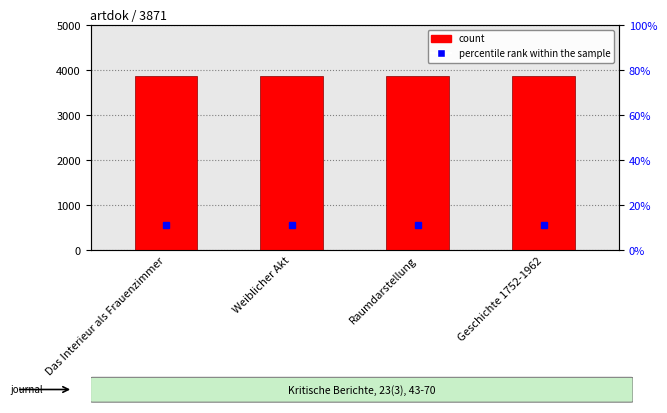

At which category is the sum across all series the highest?

Das Interieur als Frauenzimmer